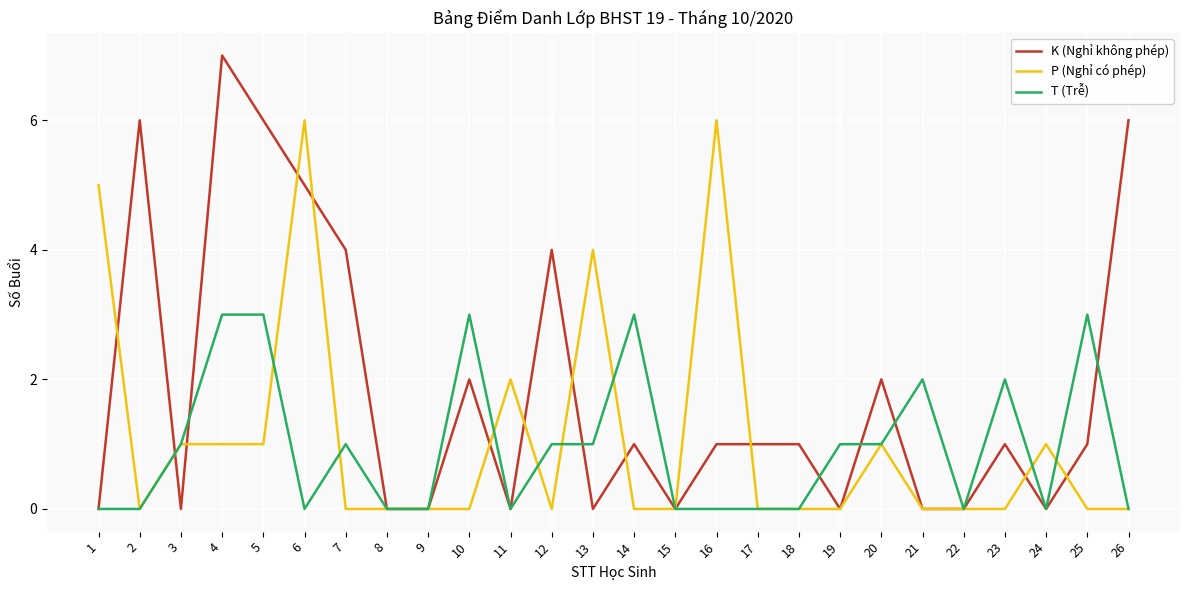

Reading left to right, extract all data points from this chart.

K (Nghỉ không phép): 1=0	2=6	3=0	4=7	5=6	6=5	7=4	8=0	9=0	10=2	11=0	12=4	13=0	14=1	15=0	16=1	17=1	18=1	19=0	20=2	21=0	22=0	23=1	24=0	25=1	26=6
P (Nghỉ có phép): 1=5	2=0	3=1	4=1	5=1	6=6	7=0	8=0	9=0	10=0	11=2	12=0	13=4	14=0	15=0	16=6	17=0	18=0	19=0	20=1	21=0	22=0	23=0	24=1	25=0	26=0
T (Trễ): 1=0	2=0	3=1	4=3	5=3	6=0	7=1	8=0	9=0	10=3	11=0	12=1	13=1	14=3	15=0	16=0	17=0	18=0	19=1	20=1	21=2	22=0	23=2	24=0	25=3	26=0